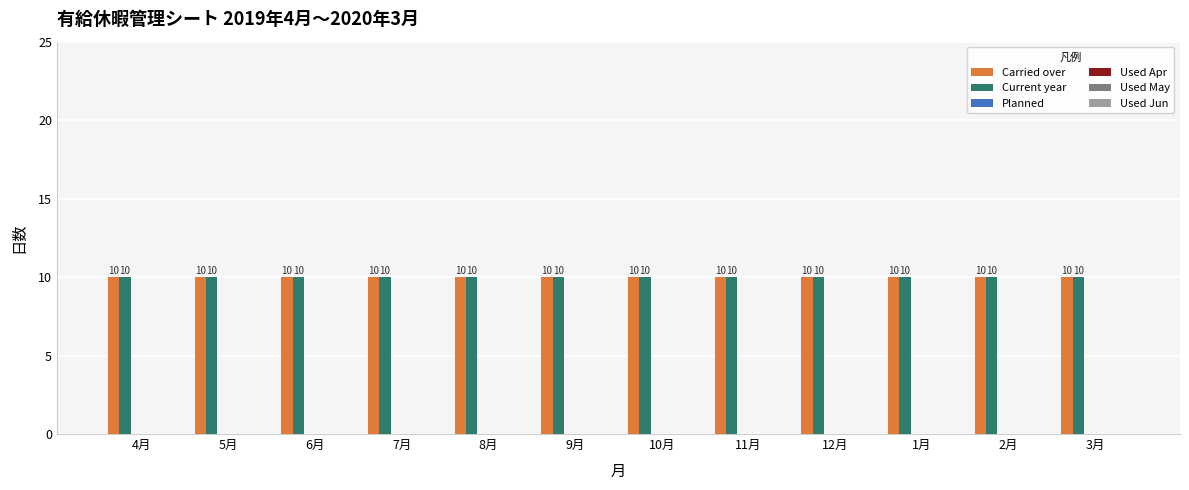

Rank the categories by Carried over value from lowest to highest.

4月, 5月, 6月, 7月, 8月, 9月, 10月, 11月, 12月, 1月, 2月, 3月